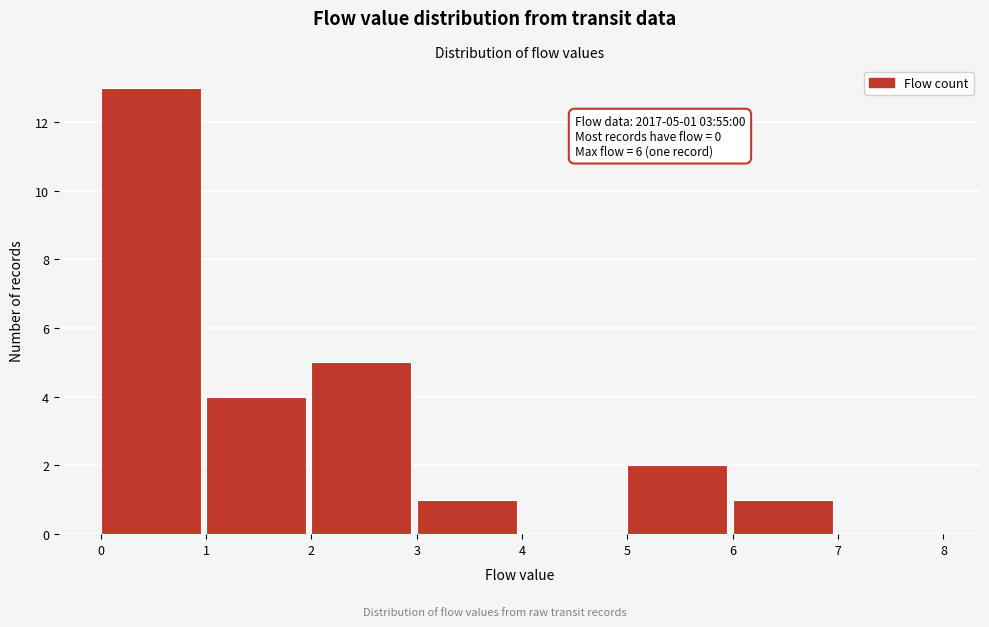

Over which range of the x-axis is the bar tallest?

0 to 1